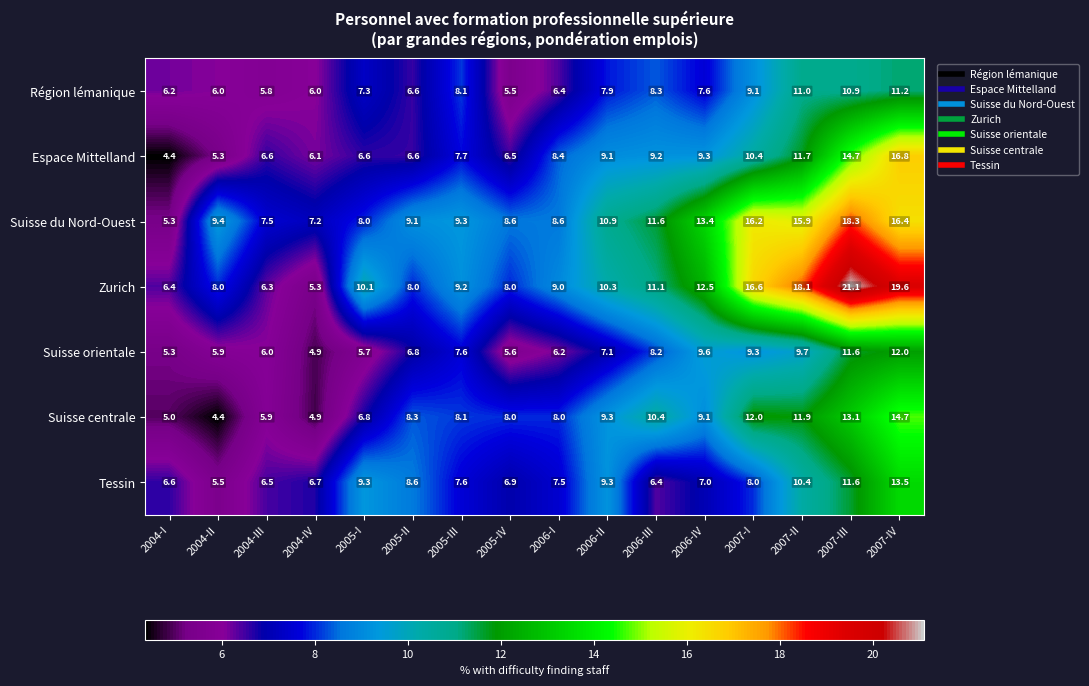

Which category has the highest value across all series?

2007-III